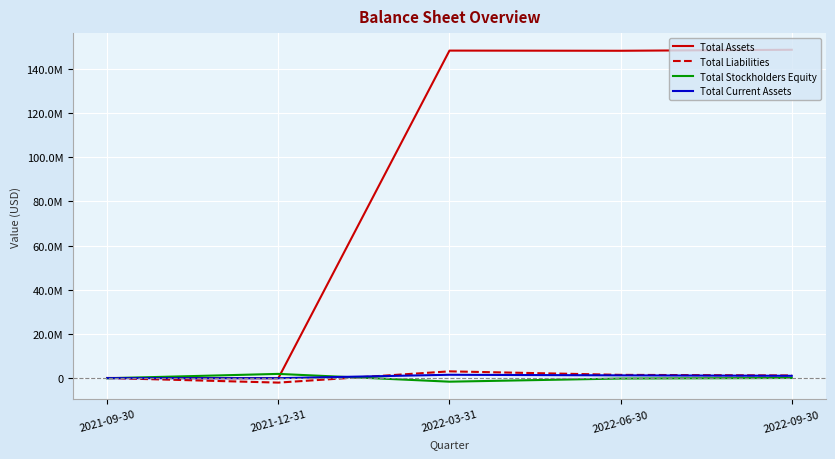

What is the sum of all Total Assets values?

445203585